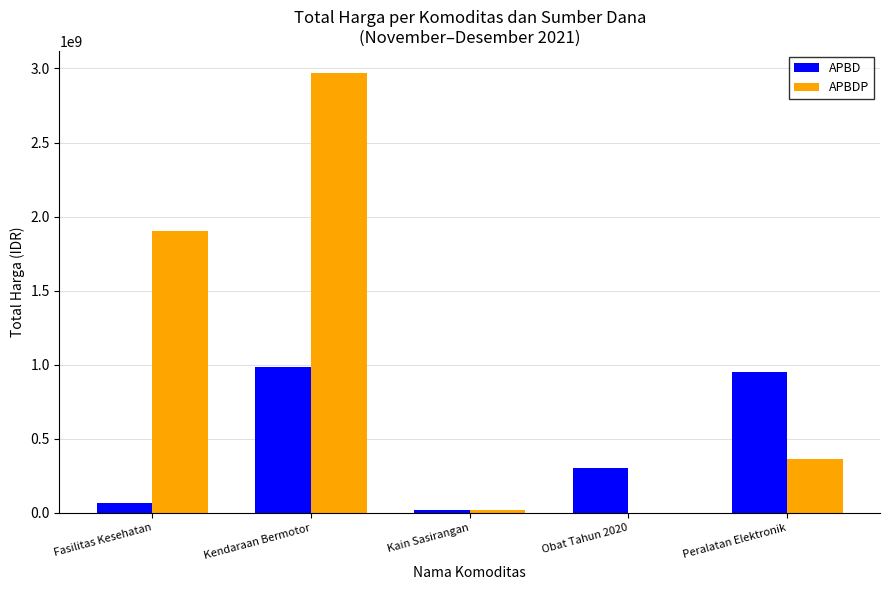

What is the maximum value for APBD?

986002100